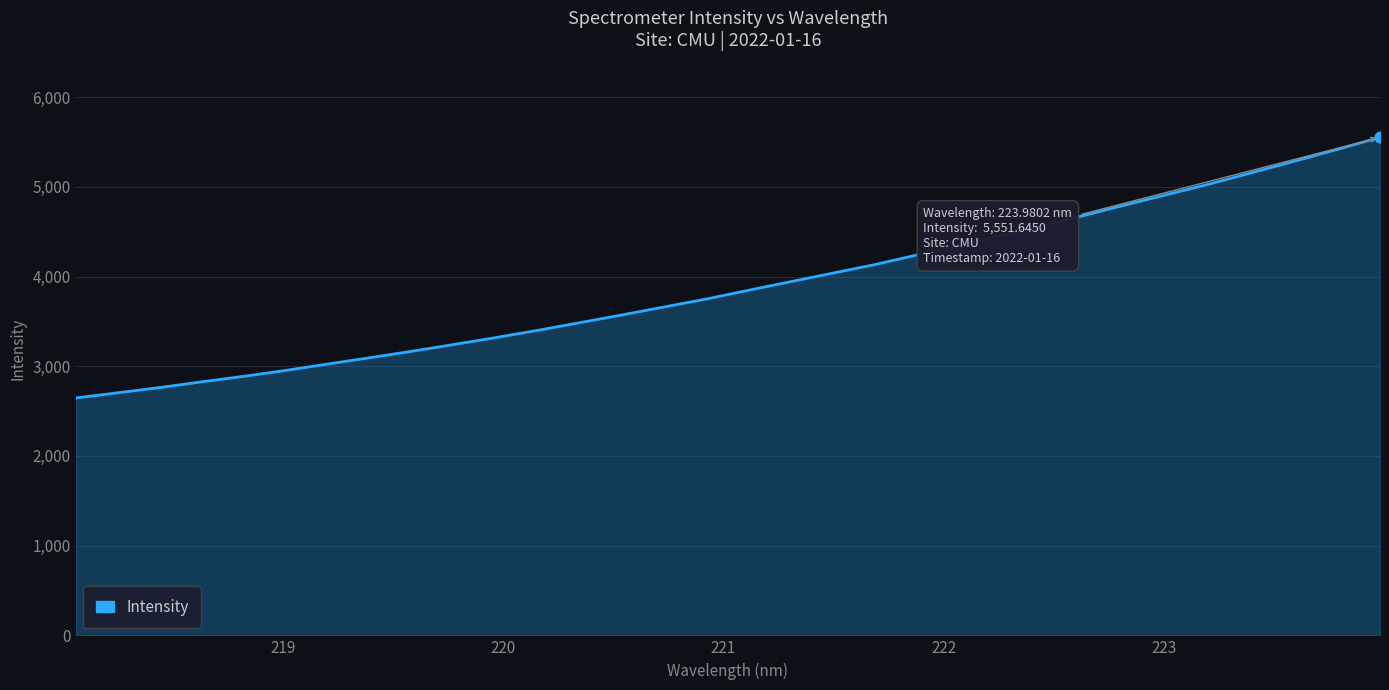

What is the smallest value displayed?

2646.2